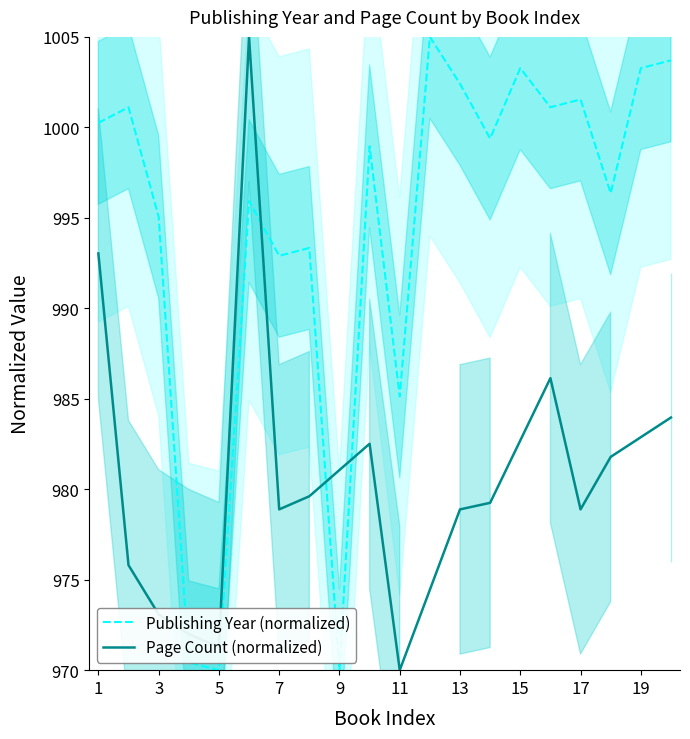

Where does the data first go above 999?

1